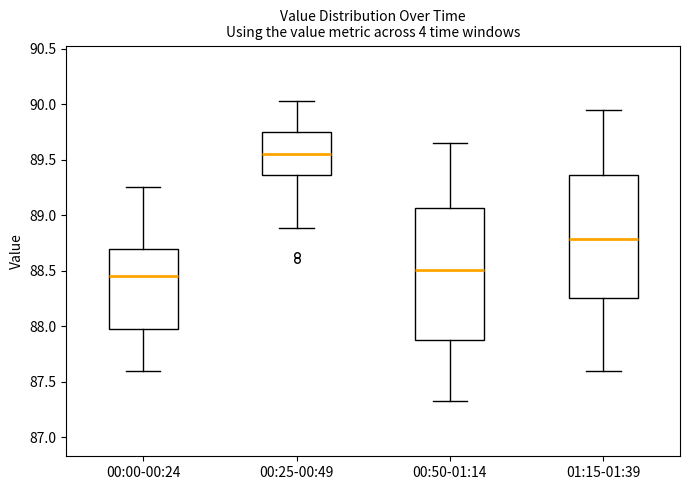

Which box is the tallest, from its lower edge to its upper edge?

00:50-01:14